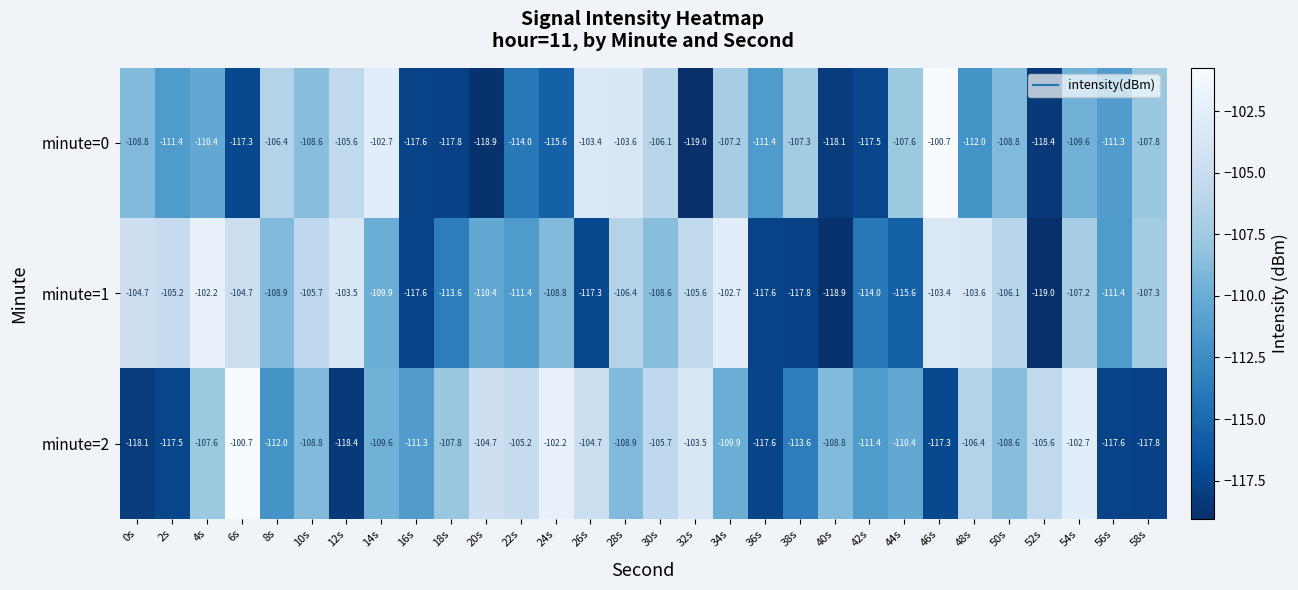

Rank the series at 10s from lowest to highest value.

minute=2, minute=0, minute=1